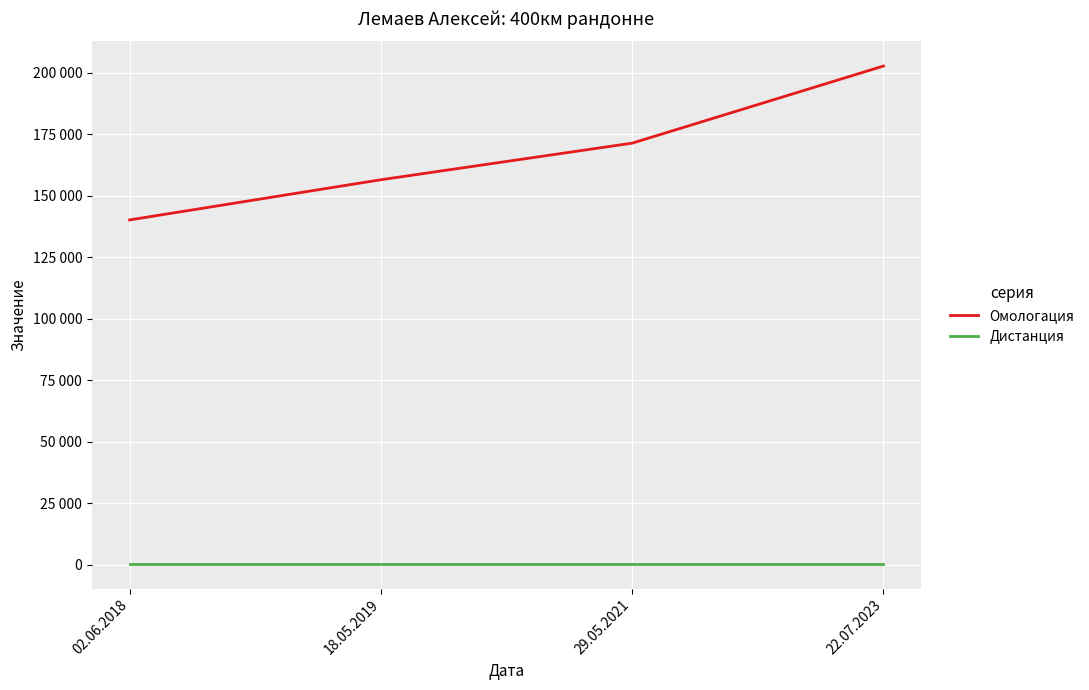

List the series in order of their overall mean, highest first.

Омологация, Дистанция